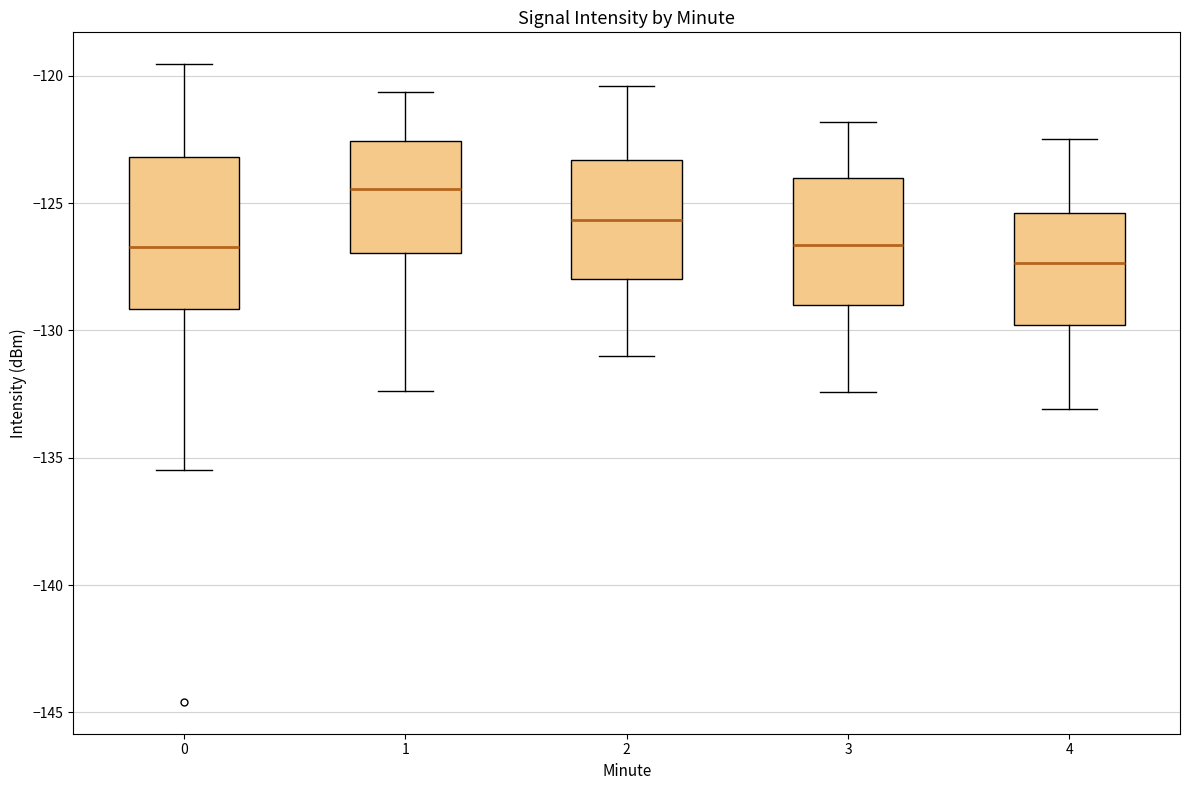

Reading left to right, transcribe this box plot: for each box, give where its median line is, the range the box spans, and where its two whiskers end, as read against the y-axis. The values are not printed on the chart, so give them approximately, as read against the axis.

0: median -126.5, box -129.0 to -123.0, whiskers -135.5 to -119.5
1: median -124.5, box -127.0 to -122.5, whiskers -132.5 to -120.5
2: median -125.5, box -128.0 to -123.5, whiskers -131.0 to -120.5
3: median -126.5, box -129.0 to -124.0, whiskers -132.5 to -122.0
4: median -127.5, box -130.0 to -125.5, whiskers -133.0 to -122.5